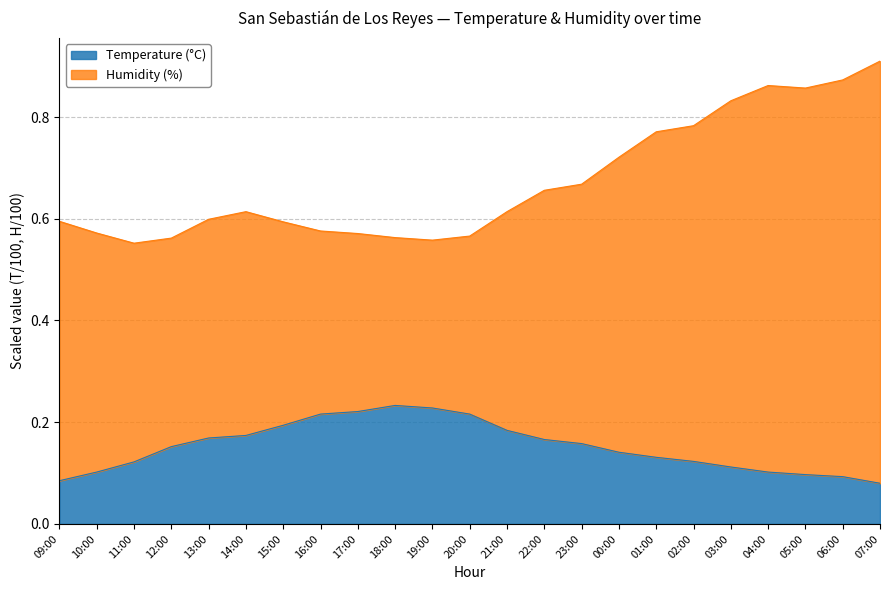

What is the smallest value displayed?

0.1